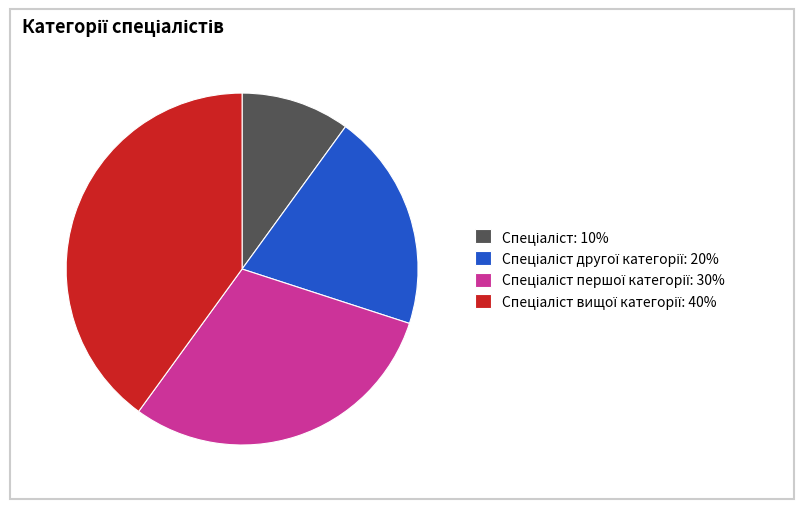

Does any single category account for the majority?

No